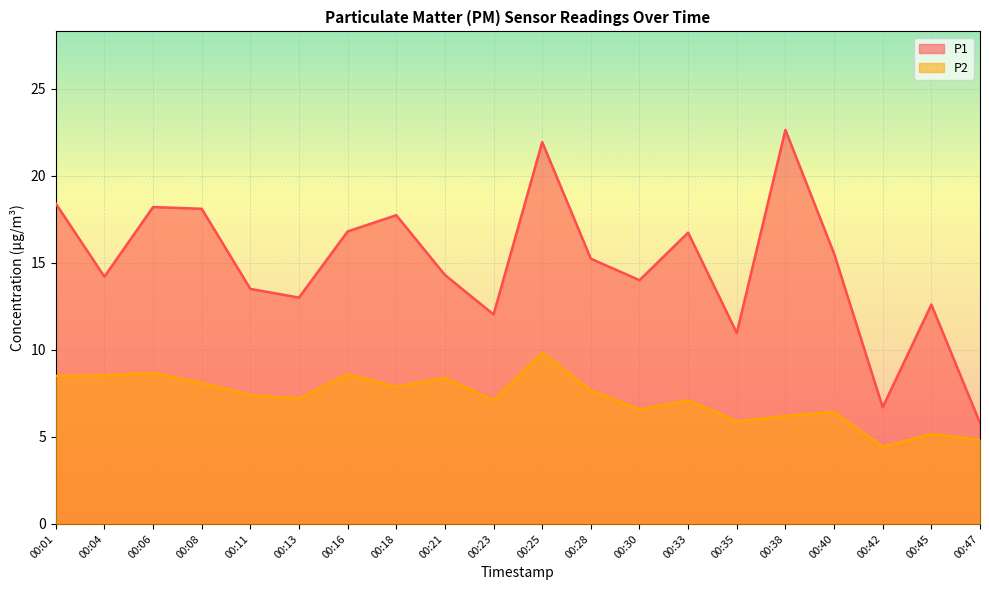

True or false: P1 and P2 intersect in this chart.

False